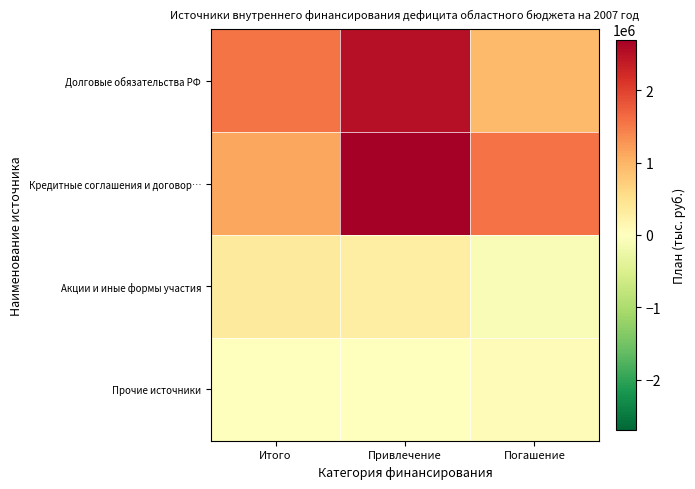

What is the maximum value shown in the chart?

2700000